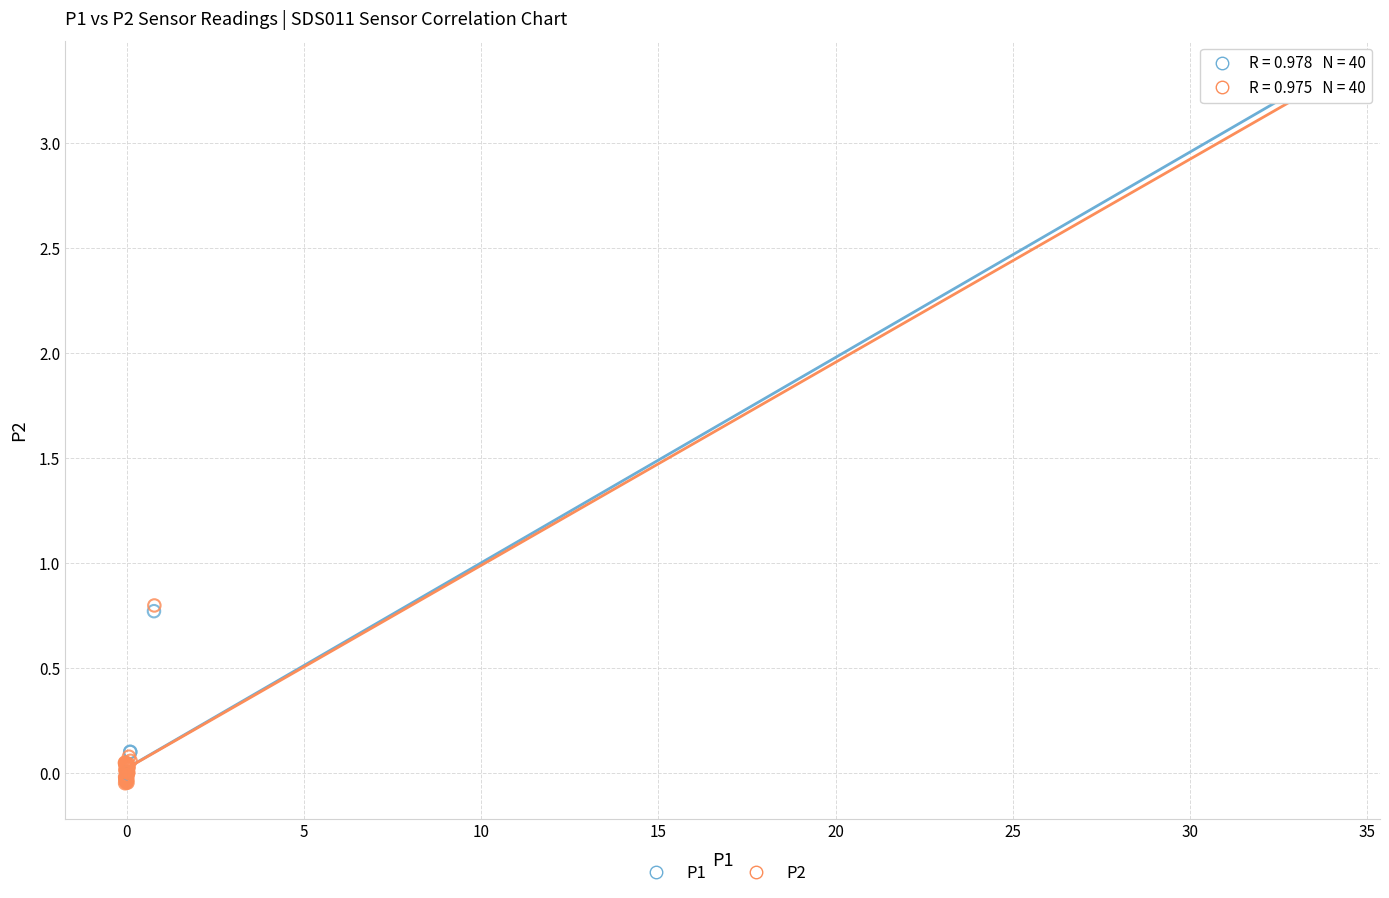

Which series contains the highest Y value?

P1